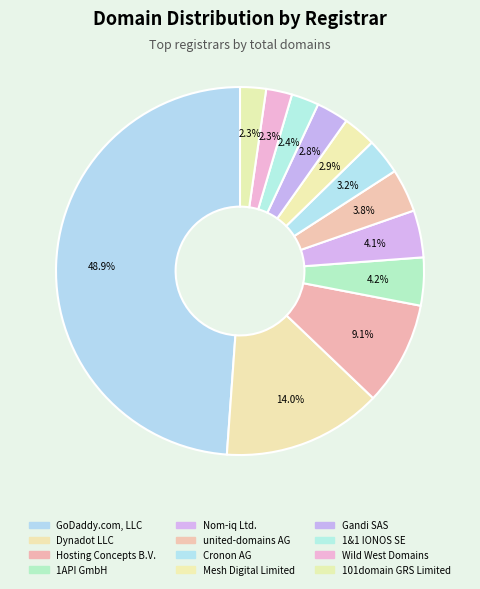

Approximately how many times larger is the value at Nom-iq Ltd. compared to Hosting Concepts B.V.?

0.5